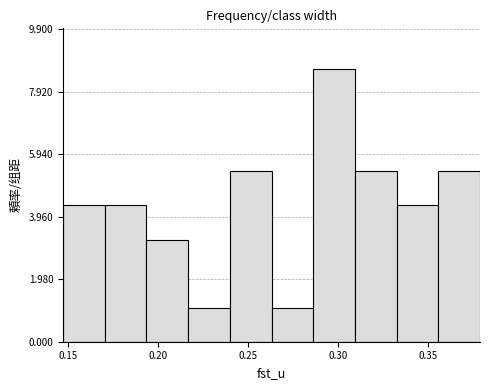

Reading left to right, list every bar in this chart as the range it spans on the x-axis followed by its height. Neither the bar edges nor the heights are printed on the chart, so give them approximately, as read against the axes.

0.145 to 0.170: 4.4
0.170 to 0.195: 4.4
0.195 to 0.215: 3.2
0.215 to 0.240: 1.0
0.240 to 0.265: 5.4
0.265 to 0.285: 1.0
0.285 to 0.310: 8.6
0.310 to 0.330: 5.4
0.330 to 0.355: 4.4
0.355 to 0.380: 5.4